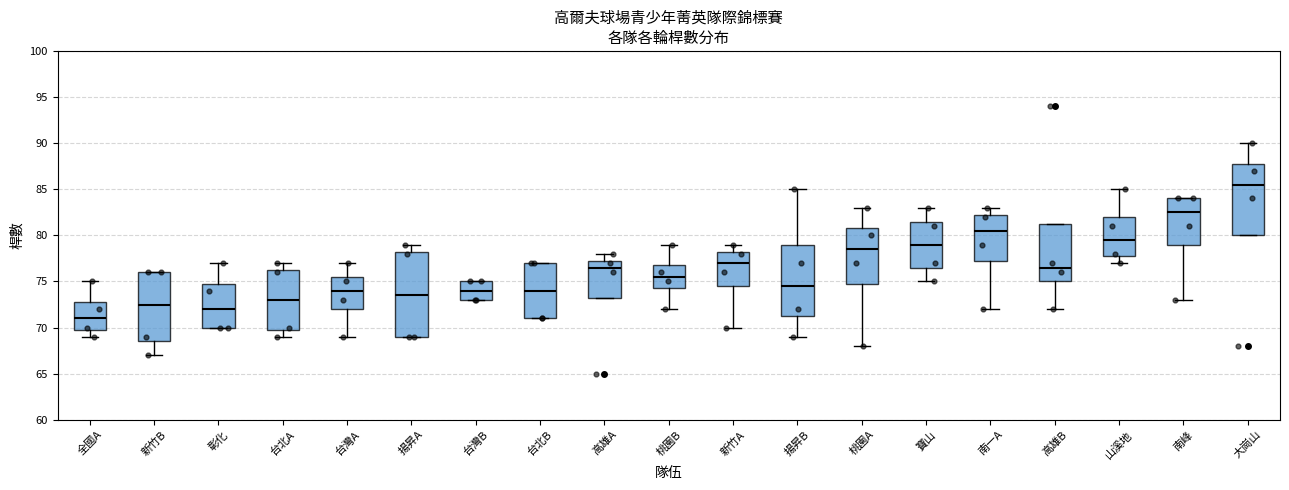

Where does the median line of the box for 山溪地 sit on the y-axis? The values are not printed on the chart, so give them approximately, as read against the axis.

79.5